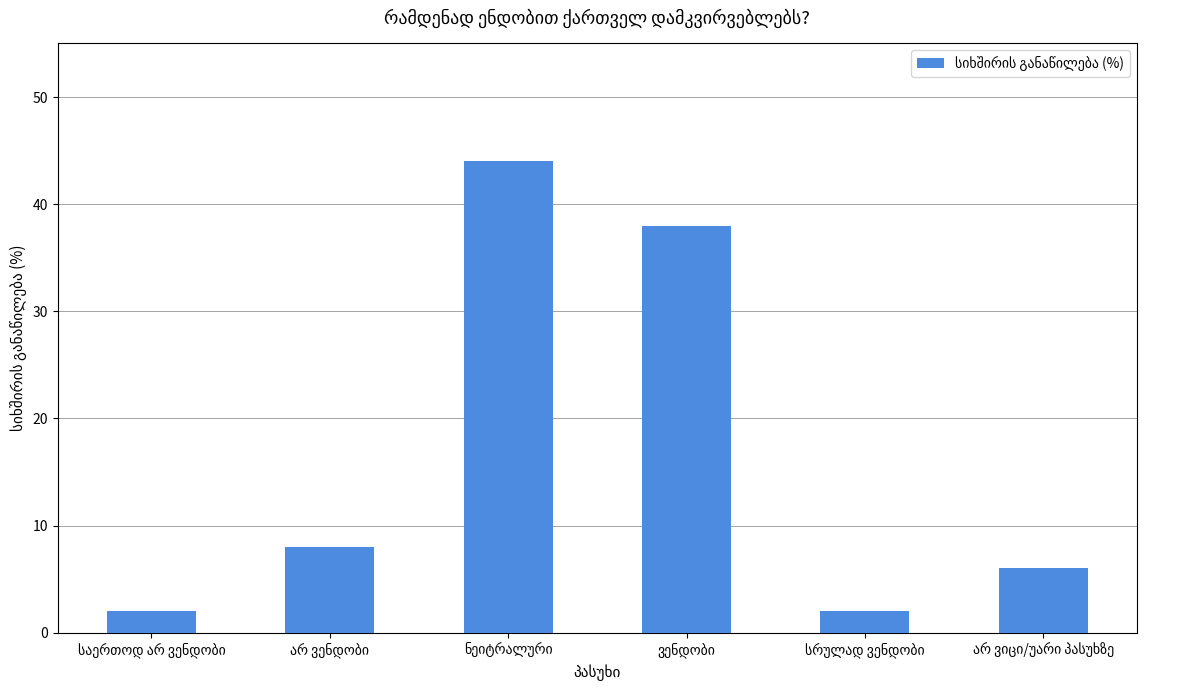

What is the greatest value displayed?

44